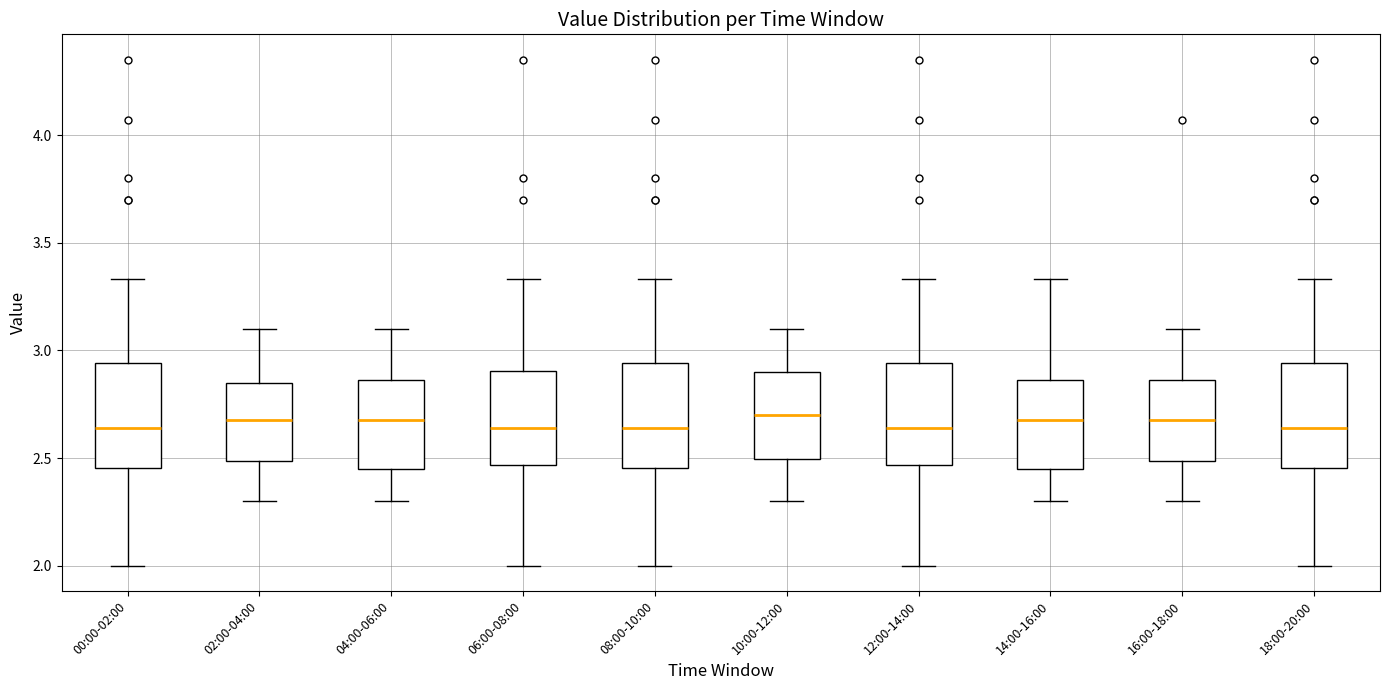

Reading left to right, read every box against the y-axis: the position of its median line, the range the box covers, and the ends of its whiskers. The values are not printed on the chart, so give them approximately, as read against the axis.

00:00-02:00: median 2.65, box 2.45 to 2.95, whiskers 2.00 to 3.35
02:00-04:00: median 2.70, box 2.50 to 2.85, whiskers 2.30 to 3.10
04:00-06:00: median 2.70, box 2.45 to 2.85, whiskers 2.30 to 3.10
06:00-08:00: median 2.65, box 2.45 to 2.90, whiskers 2.00 to 3.35
08:00-10:00: median 2.65, box 2.45 to 2.95, whiskers 2.00 to 3.35
10:00-12:00: median 2.70, box 2.50 to 2.90, whiskers 2.30 to 3.10
12:00-14:00: median 2.65, box 2.45 to 2.95, whiskers 2.00 to 3.35
14:00-16:00: median 2.70, box 2.45 to 2.85, whiskers 2.30 to 3.35
16:00-18:00: median 2.70, box 2.50 to 2.85, whiskers 2.30 to 3.10
18:00-20:00: median 2.65, box 2.45 to 2.95, whiskers 2.00 to 3.35